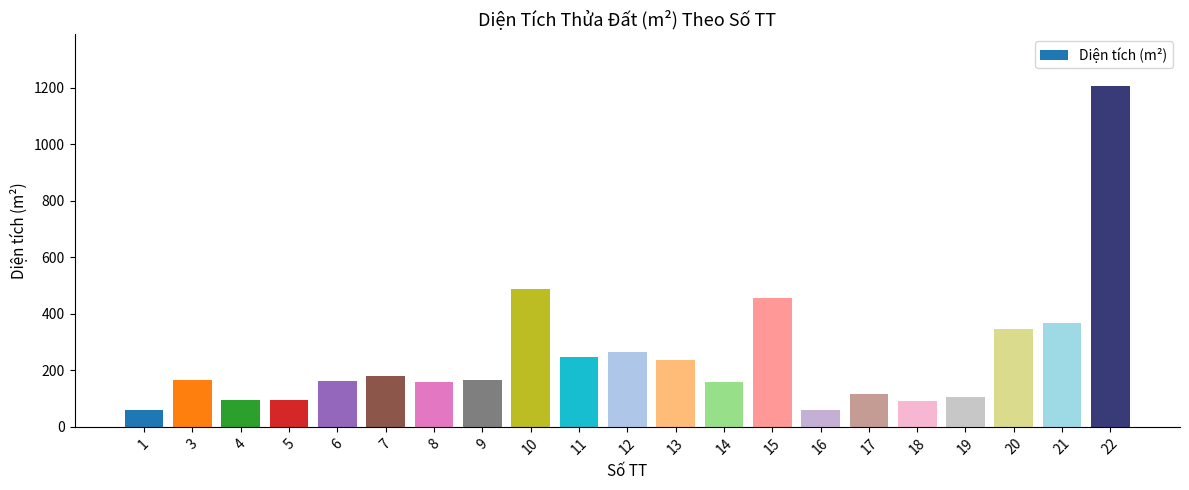

Which category has the highest value across all series?

22